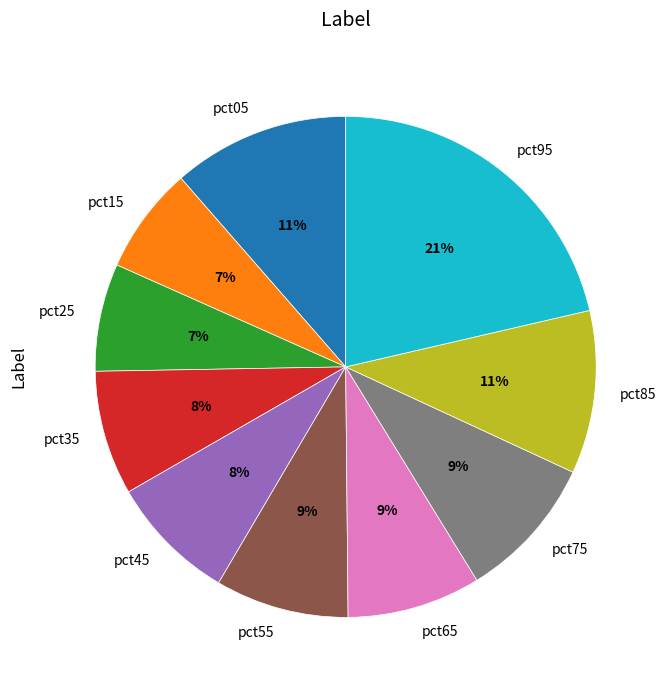

The pct35 slice represents 22% of the pie. True or false?

False